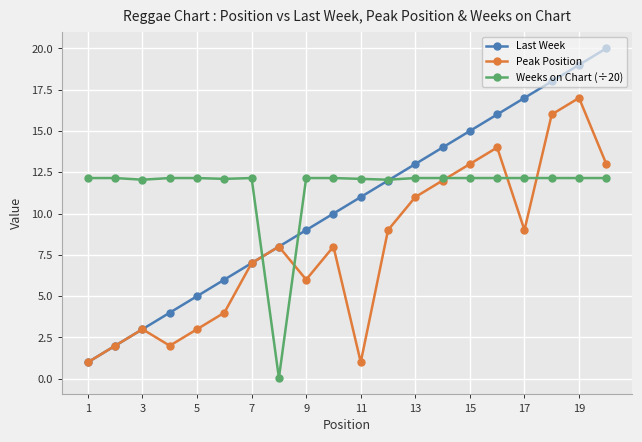

Rank the series by their average value, from lowest to highest.

Peak Position, Last Week, Weeks on Chart (÷20)